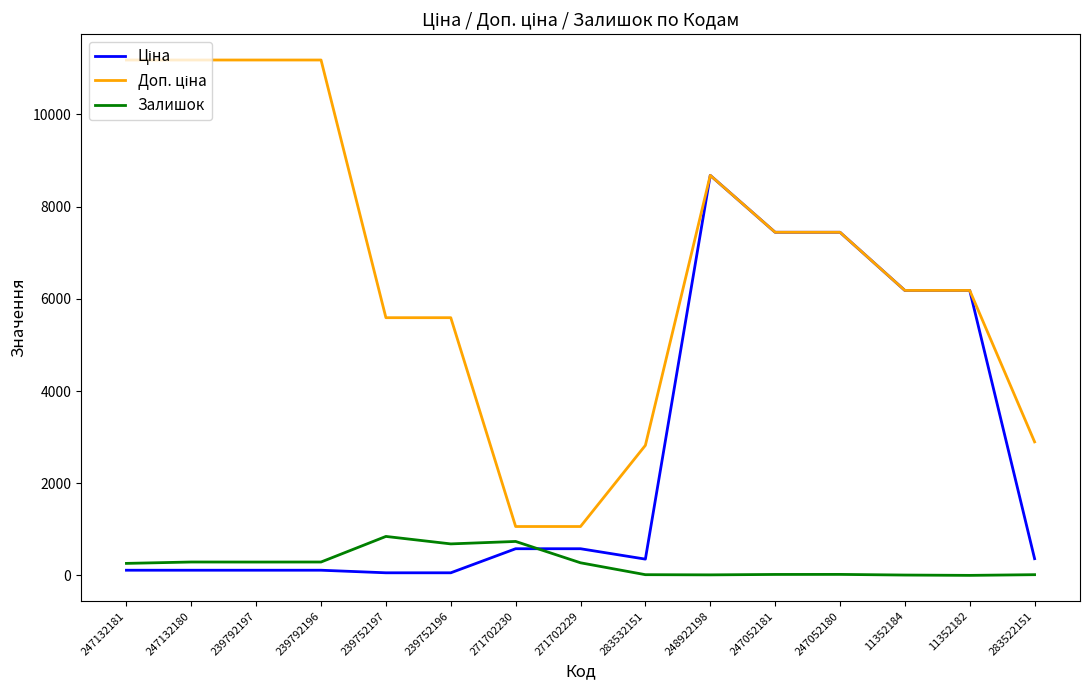

What is the greatest value displayed?

11182.0